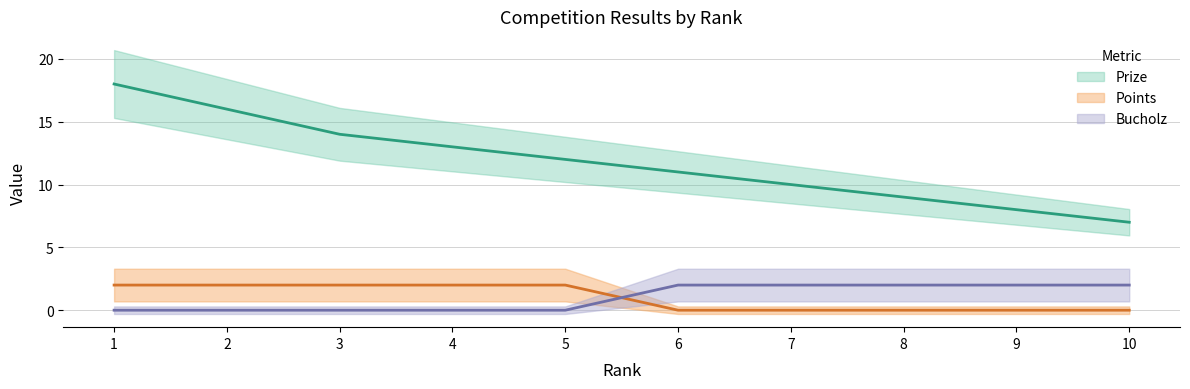

The Bucholz series shows 1 at 7. True or false?

False